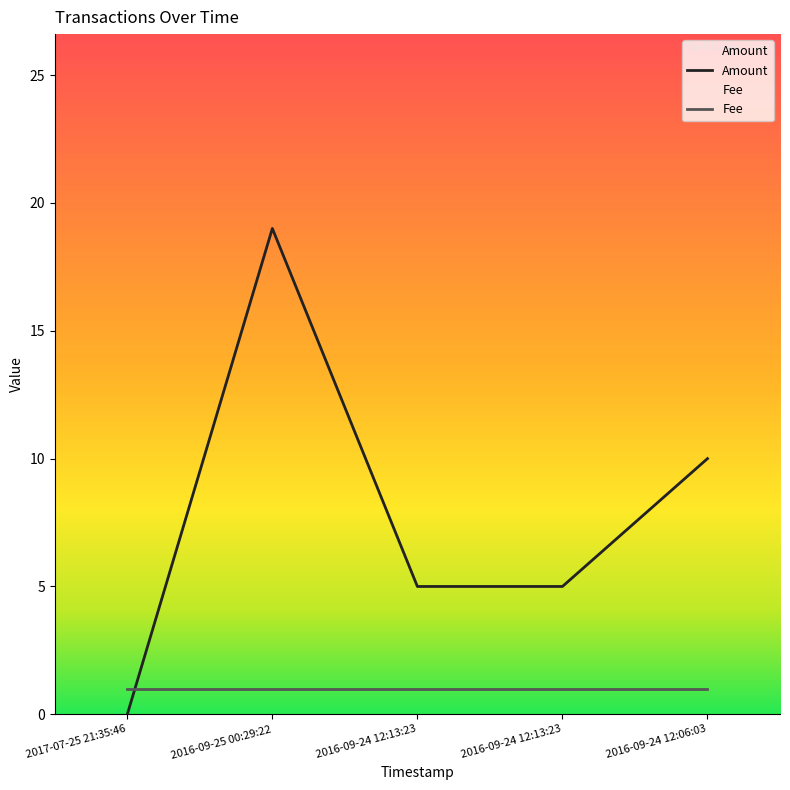

What is the difference between the maximum and minimum values?

19